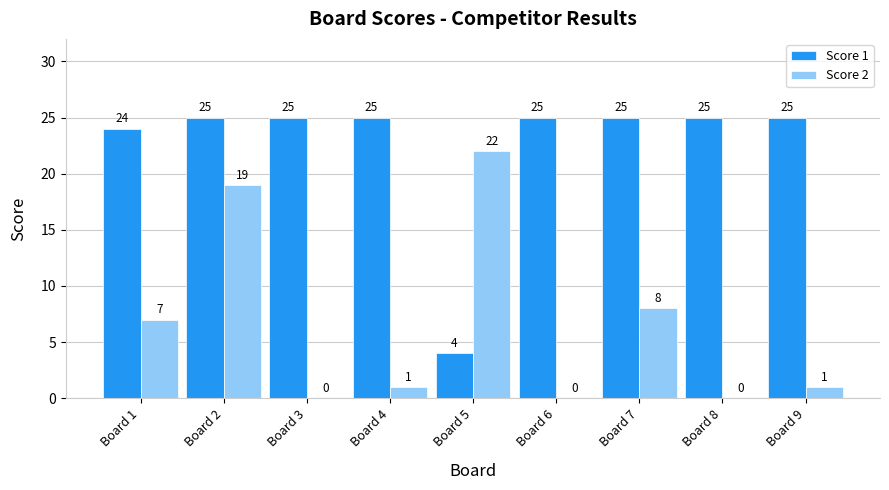

What is the sum of the Score 2 values at Board 5 and Board 9?

23